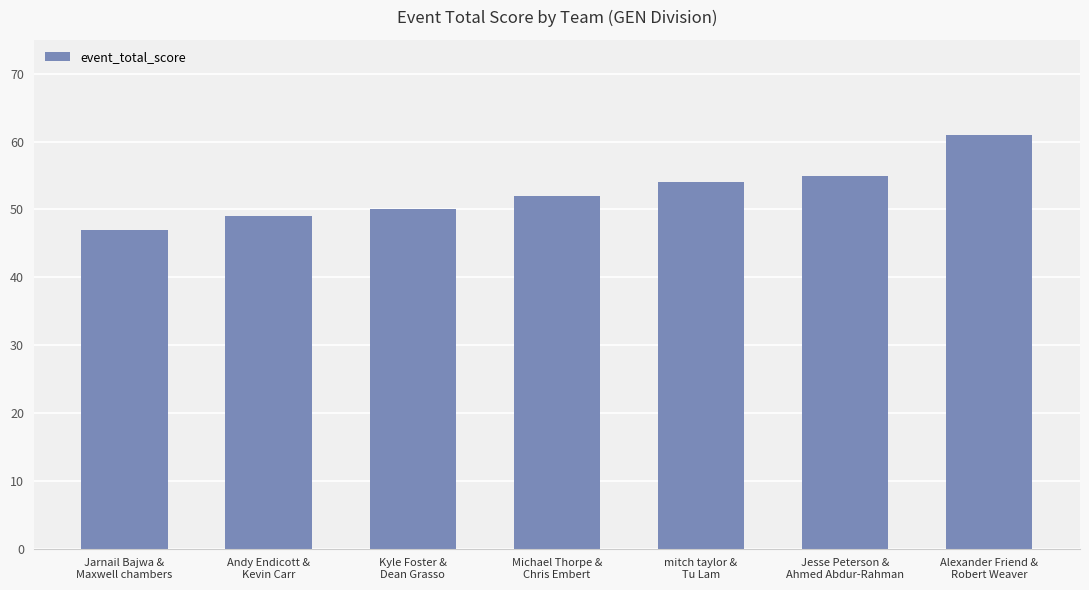

What is the difference between the second highest and minimum values?

8